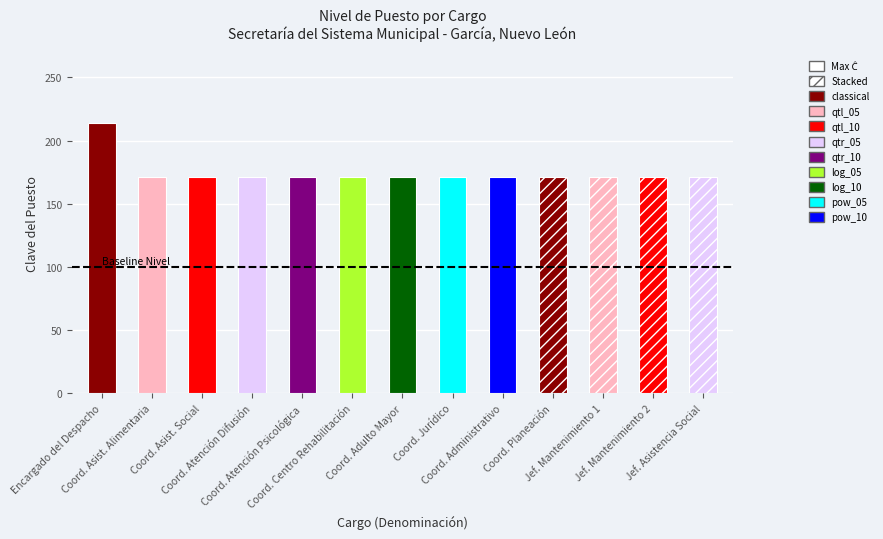

Reading right to left, extract all data points from this chart.

171	171	171	171	171	171	171	171	171	171	171	171	214